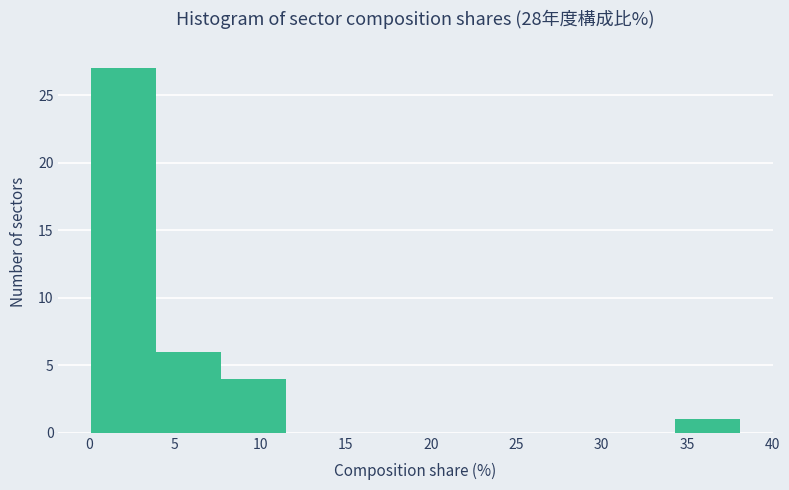

What is the height of the bar covering 4.0 to 7.5 on the x-axis? Neither the bar edges nor the heights are printed on the chart, so give them approximately, as read against the axes.

6